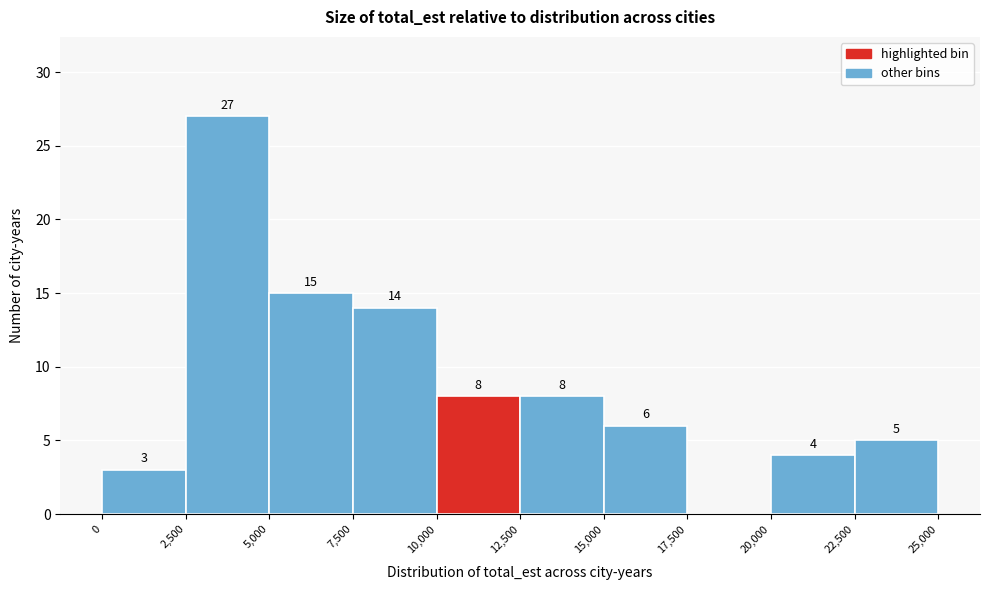

Which range on the x-axis has the tallest bar?

2,500 to 5,000